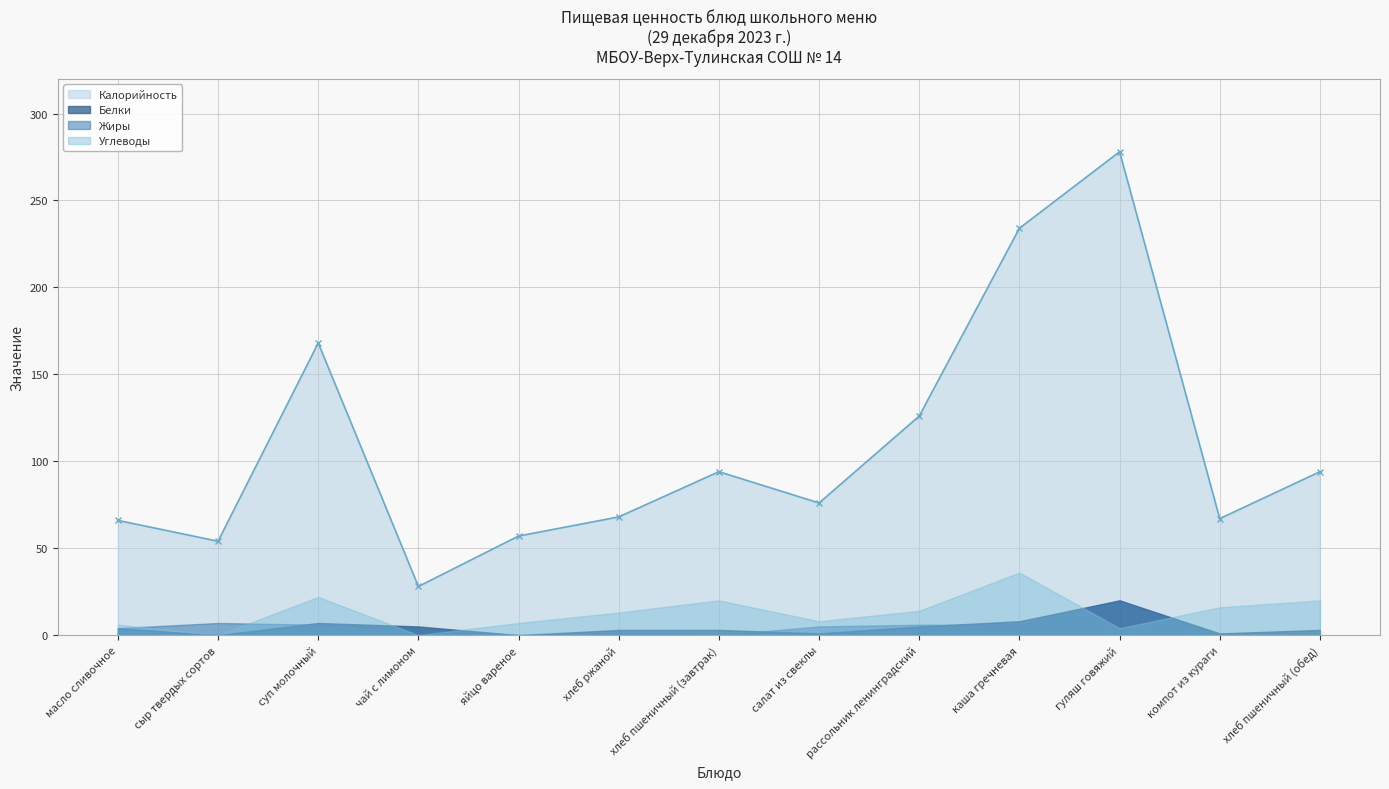

Which has a higher value, яйцо вареное or каша гречневая?

каша гречневая